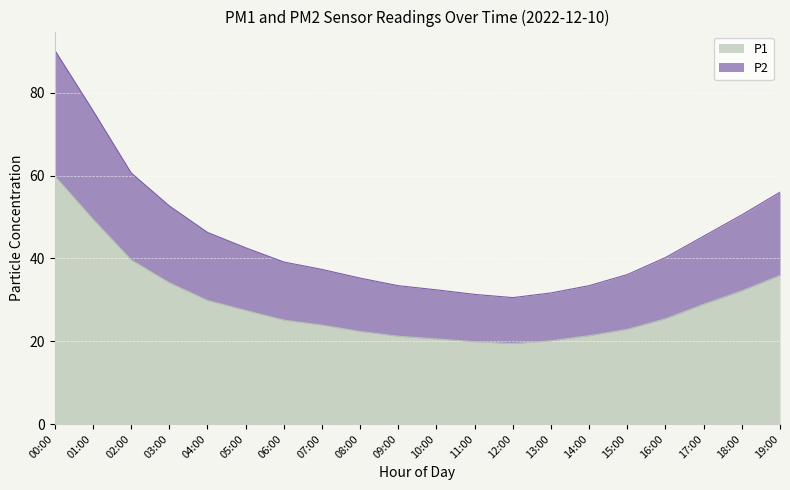

True or false: P1 has more than 0 interior local peaks.

False